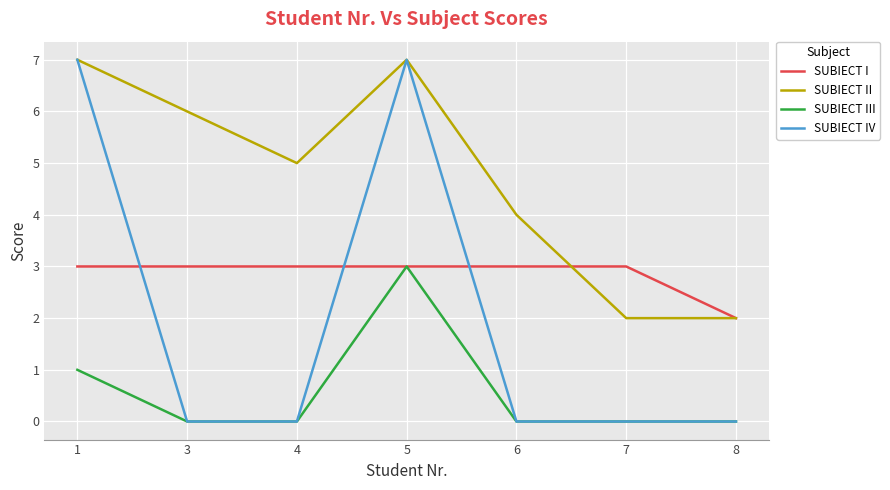

What value does the SUBIECT I series have at 3?

3